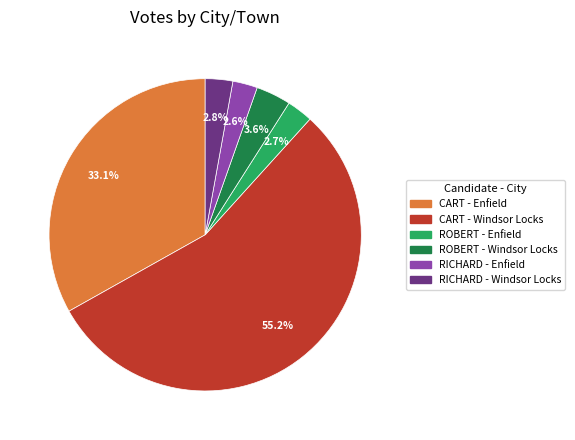

Does any single category account for the majority?

Yes